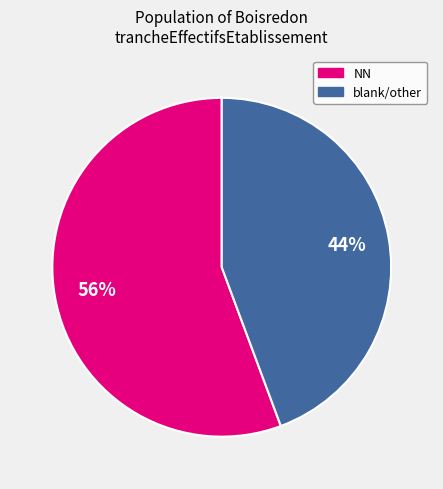

To the nearest percent, what is the average slice percentage?

50%